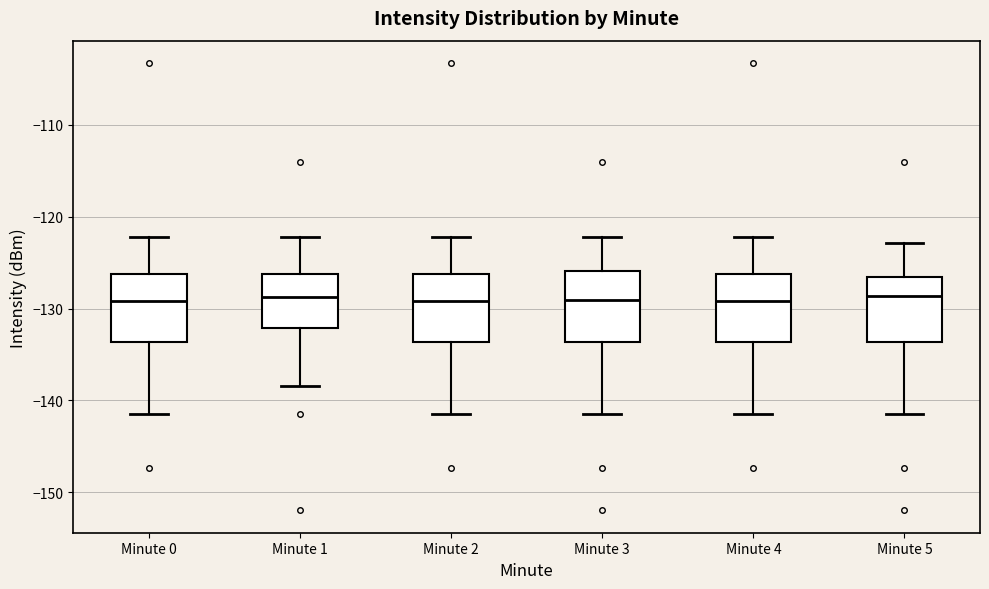

Where does the lower whisker of the box for Minute 3 end on the y-axis? The values are not printed on the chart, so give them approximately, as read against the axis.

-142